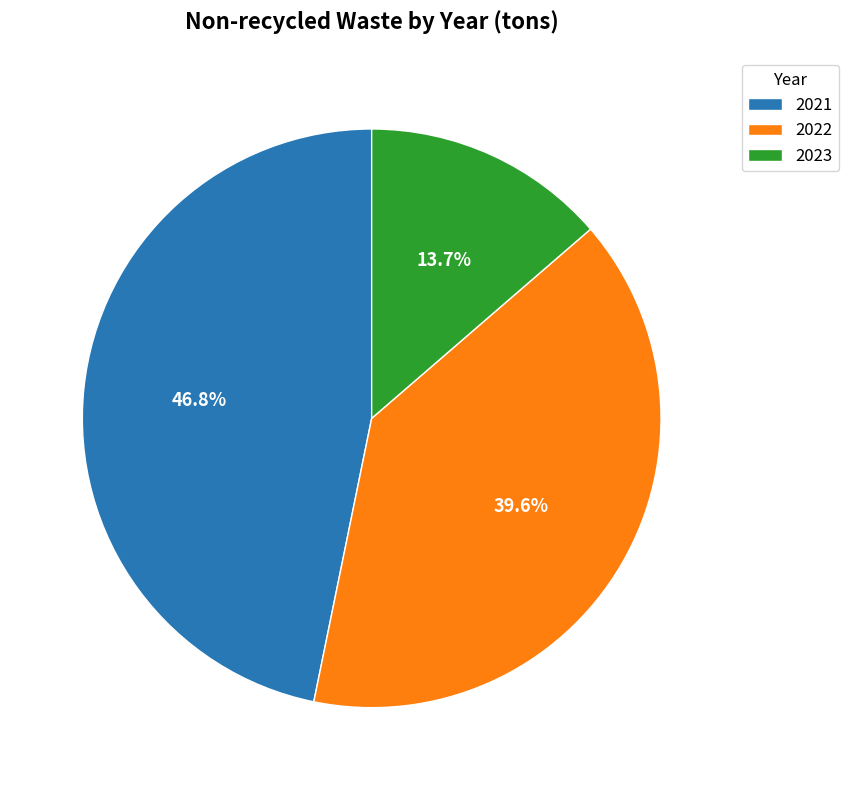

True or false: 2021 accounts for 47% of the total.

True